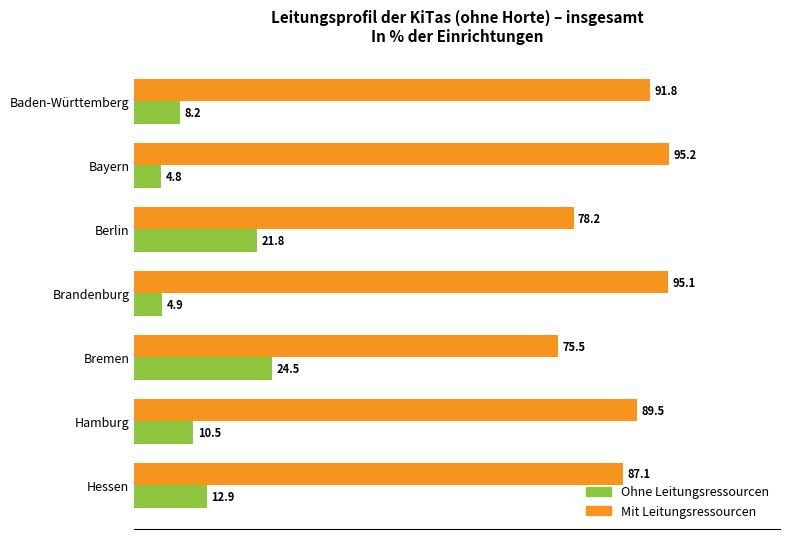

At how many categories does at least one series exceed 76?

6